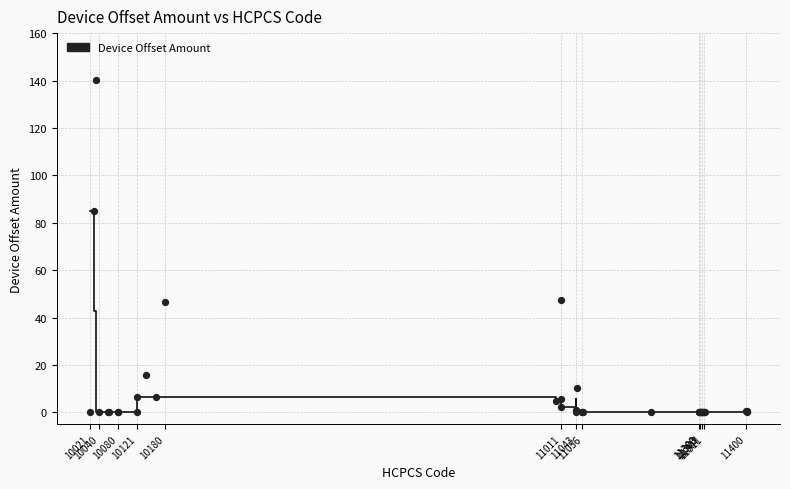

What Y value in the scatter plot is closest to 70?

85.0